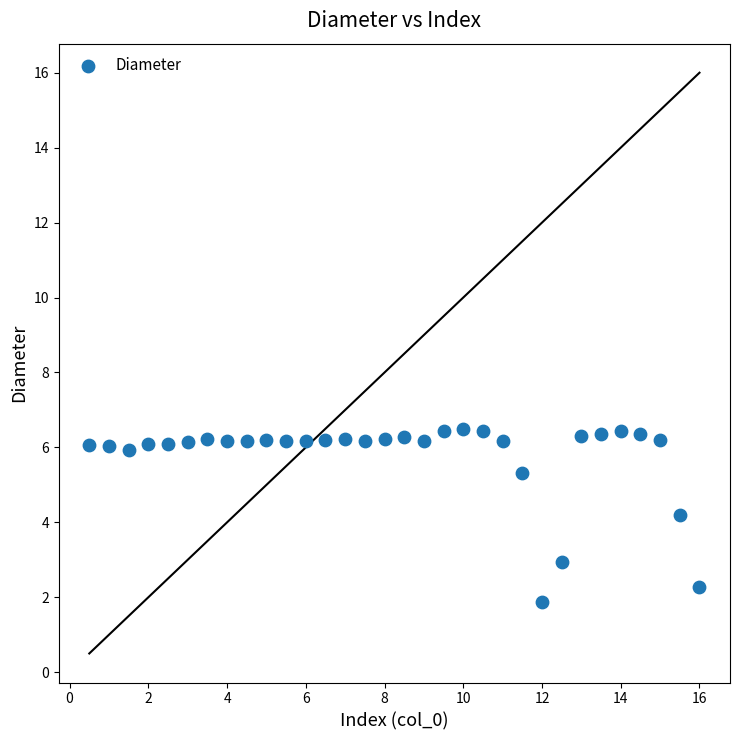

What is the range of Y values (max minus min)?

4.6